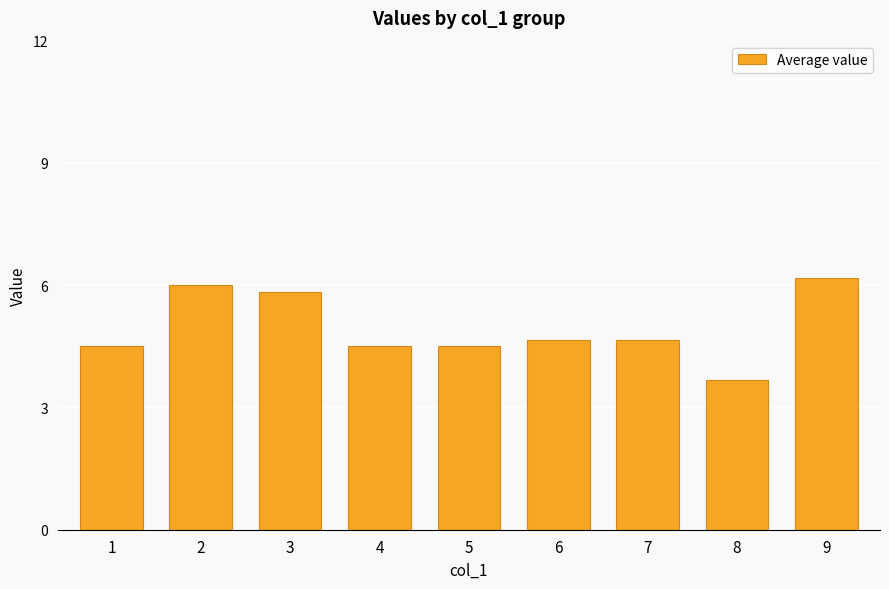

The chart shows a value of 4.7 at 6. True or false?

True